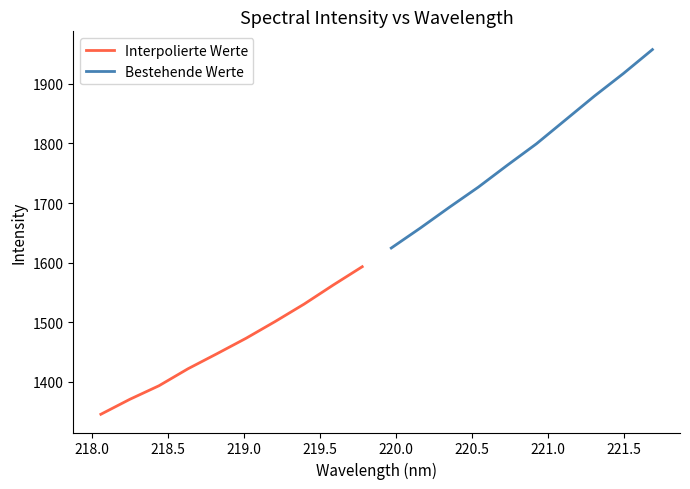

How many lines are shown in the chart?

2